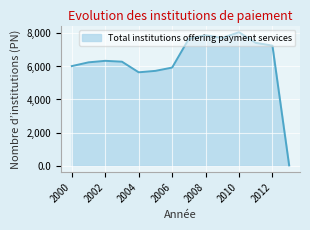

What is the difference between the maximum and minimum values?

8067.0